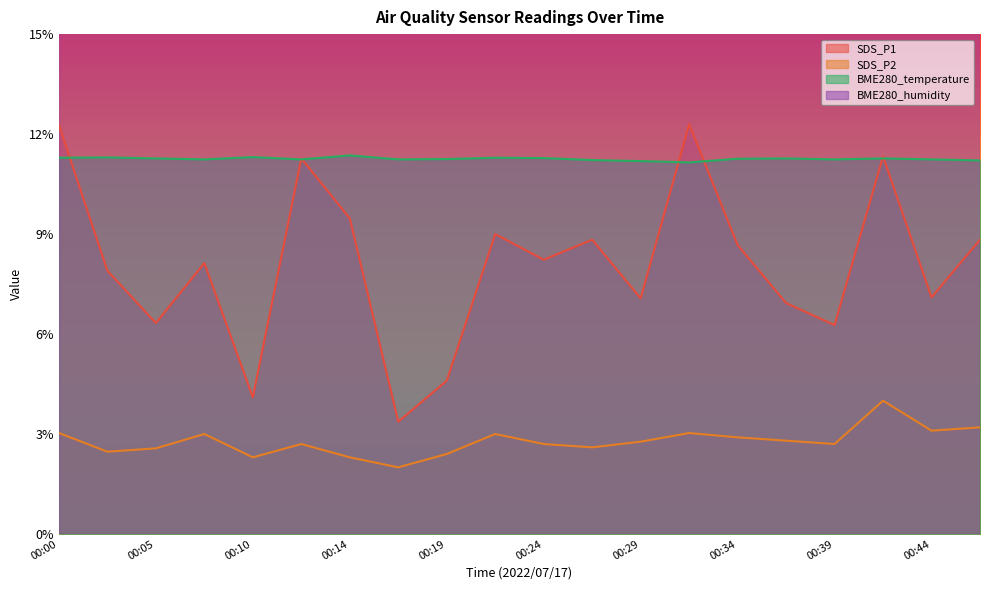

Where do SDS_P1 and BME280_temperature first cross each other?

00:00 and 00:02